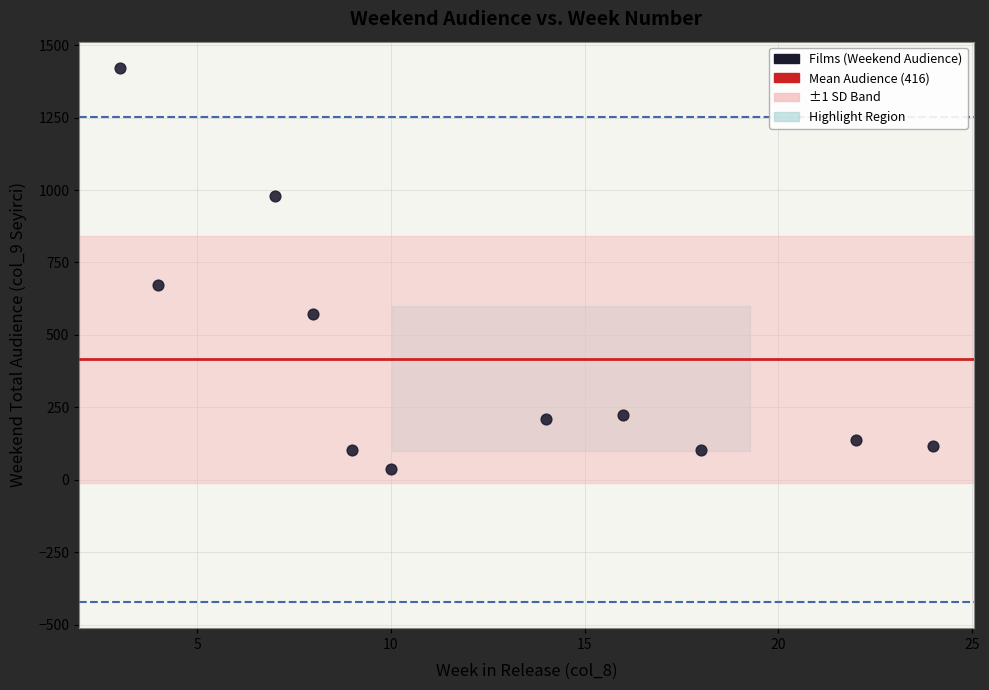

What Y value in the scatter plot is closest to 729?

671